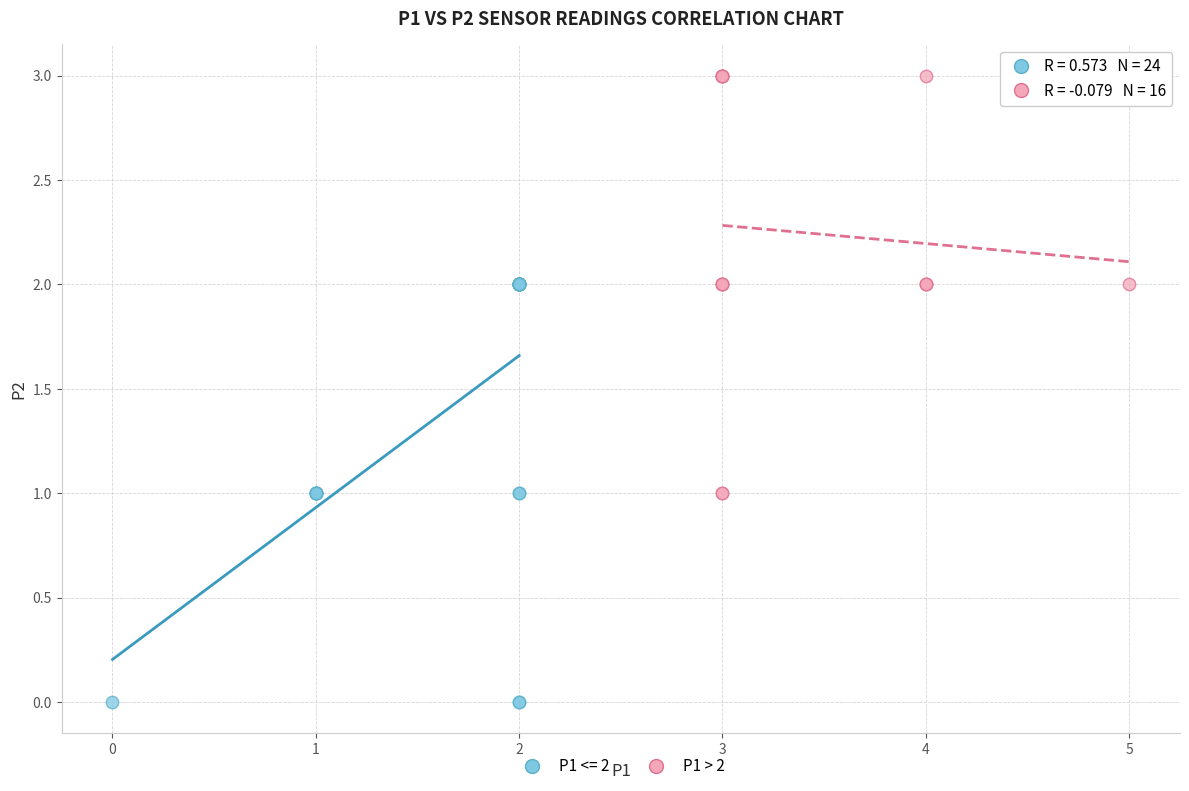

Which series contains the lowest Y value?

P1 <= 2